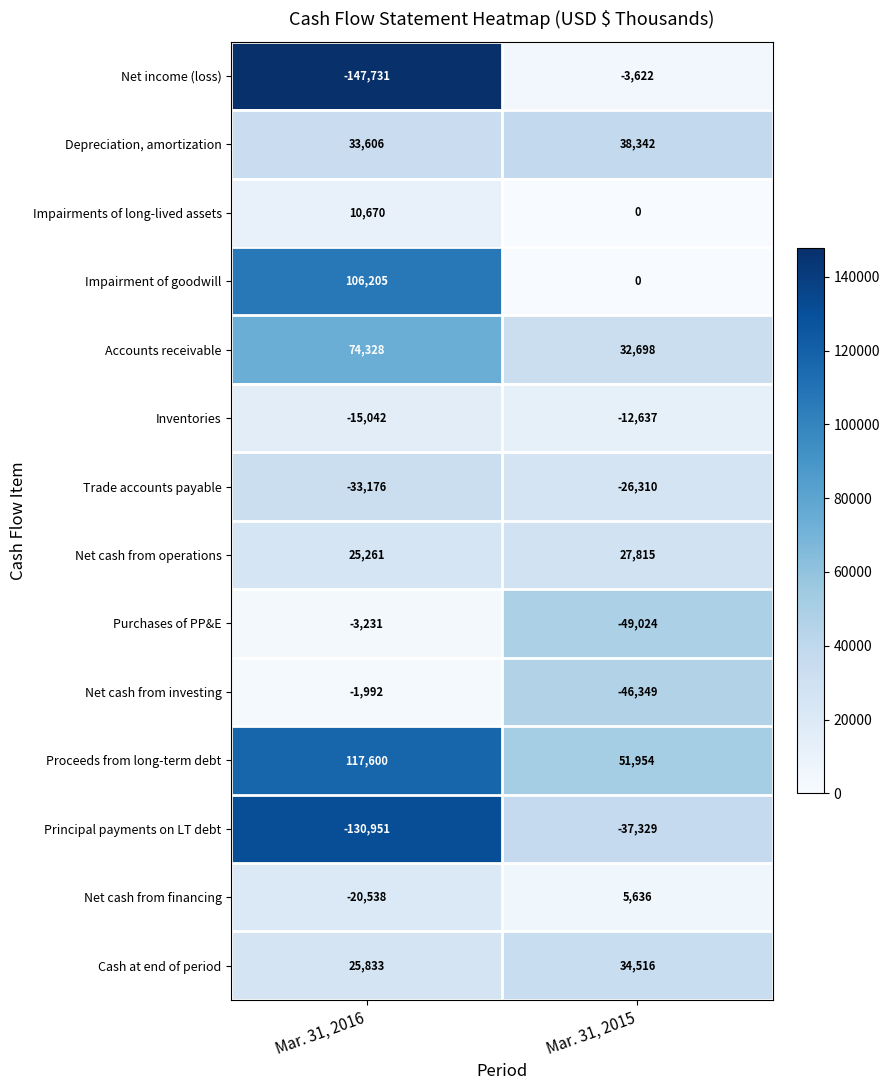

True or false: Inventories has a value of -12637 at Mar. 31, 2015.

True